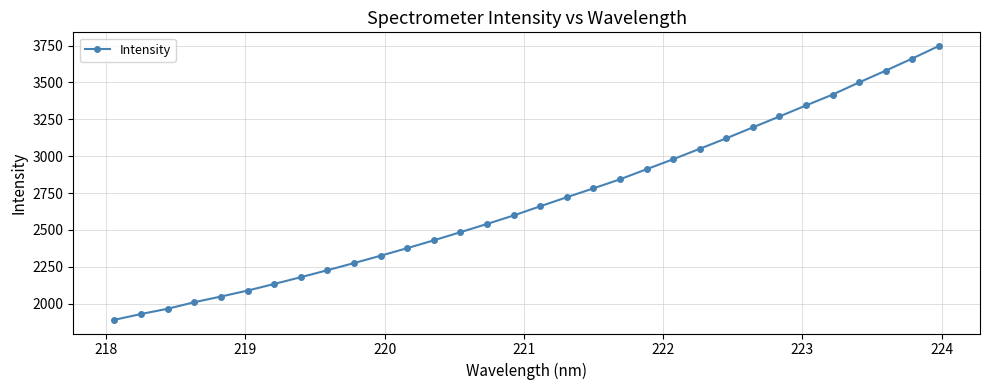

What is the difference between the second highest and minimum values?

1772.7